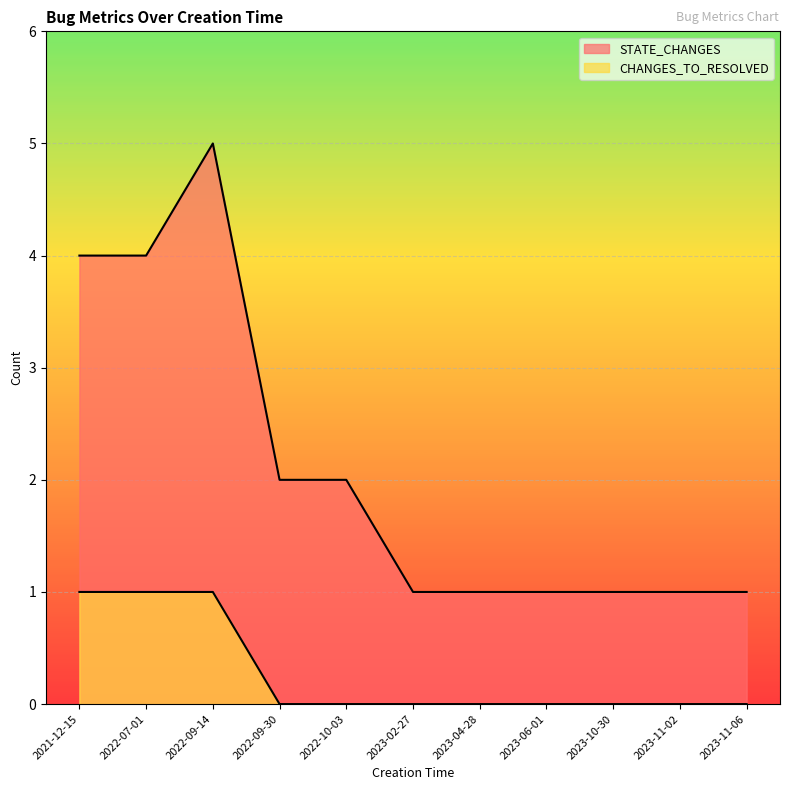

At which category is the sum across all series the highest?

2022-09-14